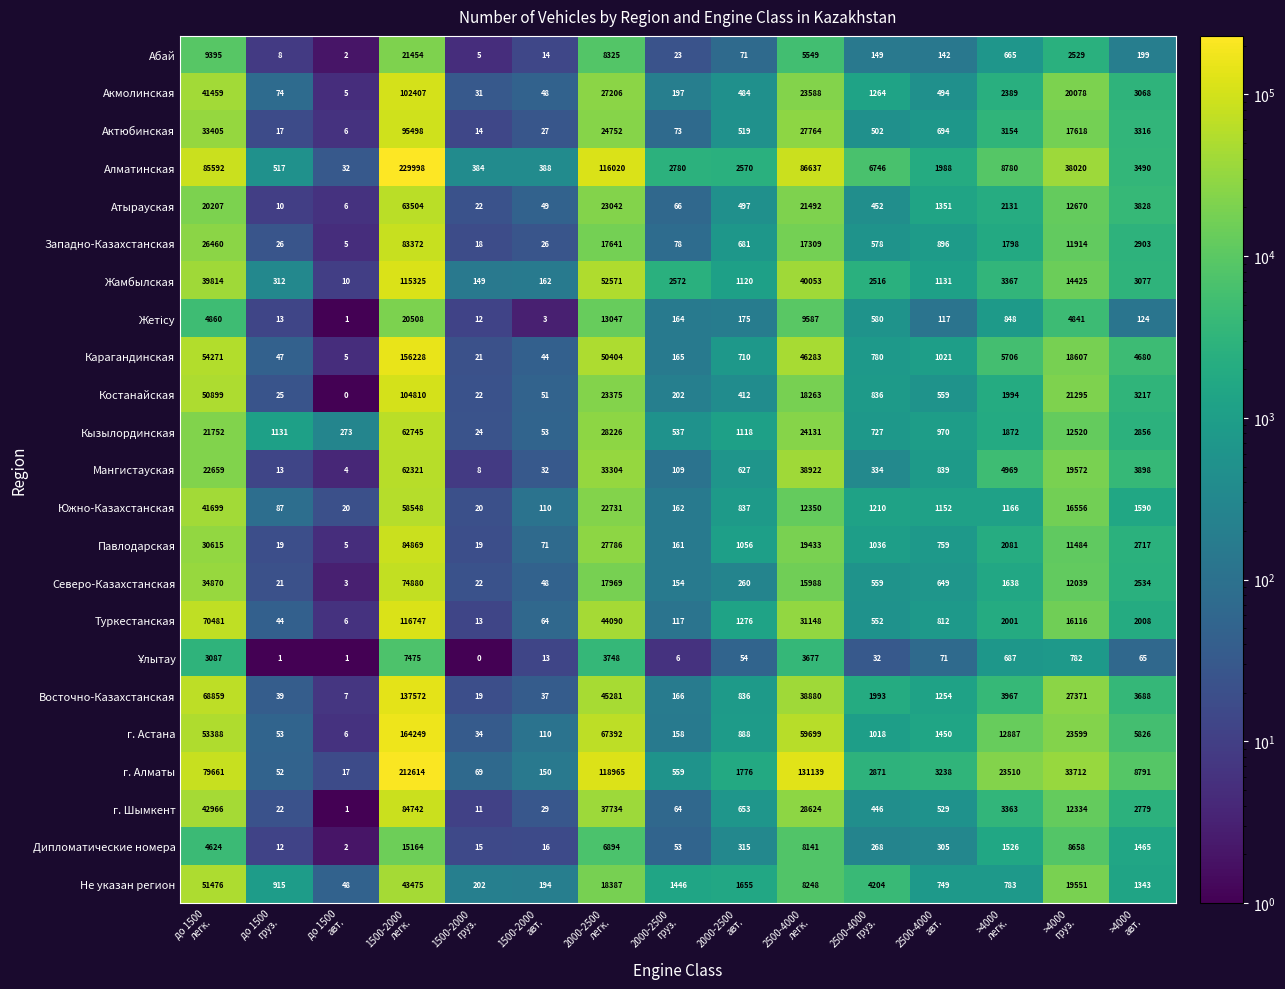

What is the sum of all Атырауская values?

149327